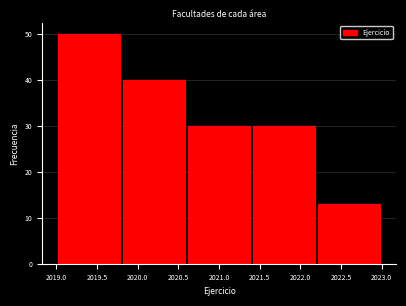

Reading left to right, transcribe this chart: for each bar, give the range it covers on the x-axis and its height. The values are not printed on the chart, so give them approximately, as read against the axis.

2019.0 to 2019.8: 50
2019.8 to 2020.6: 40
2020.6 to 2021.4: 30
2021.4 to 2022.2: 30
2022.2 to 2023.0: 13